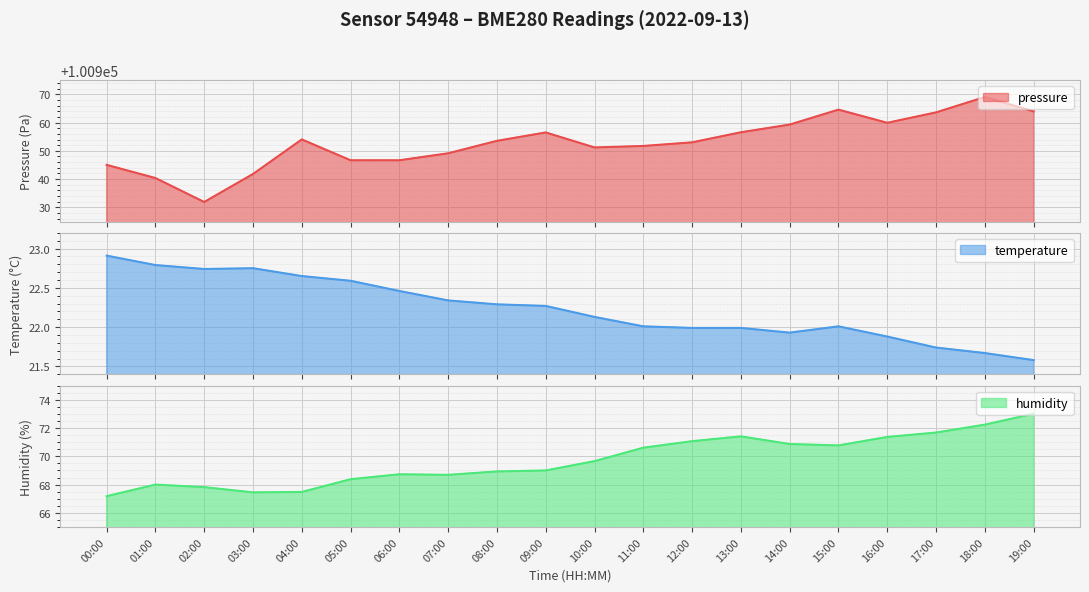

List the series in order of their peak value, lowest first.

temperature, humidity, pressure